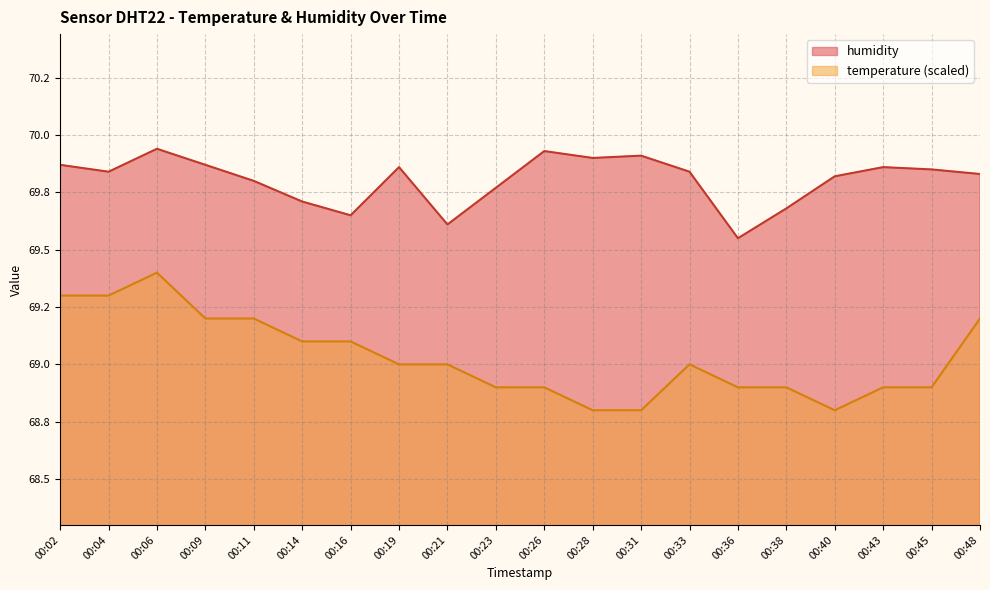

The temperature series shows 45.5 at 00:04. True or false?

False